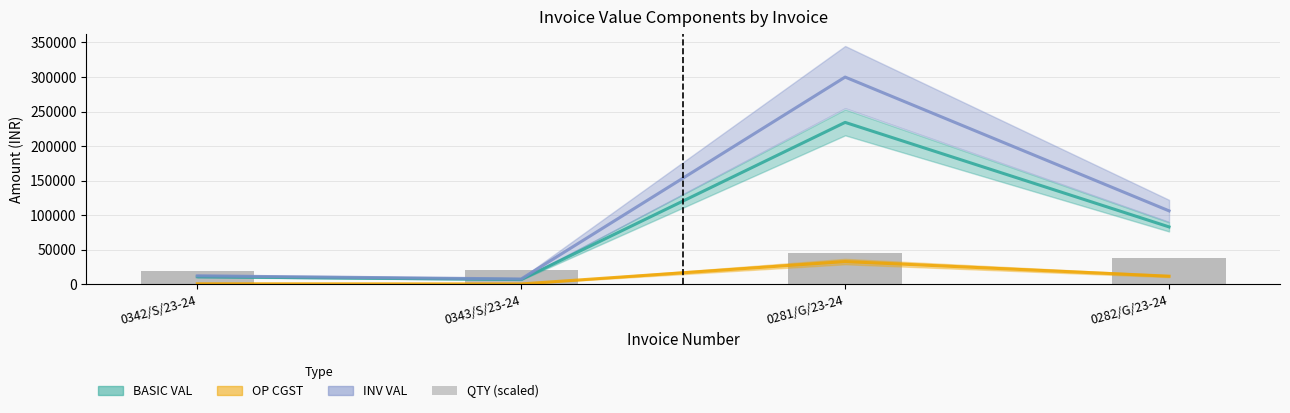

Rank the series by their maximum value, from lowest to highest.

OP CGST, QTY (scaled), BASIC VAL, INV VAL